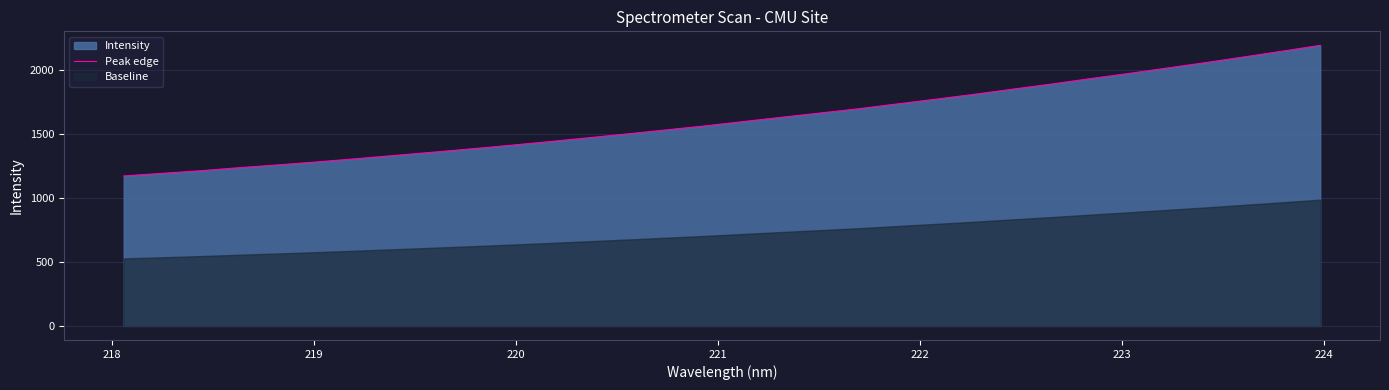

What is the lowest value of the Peak edge series?

1171.8